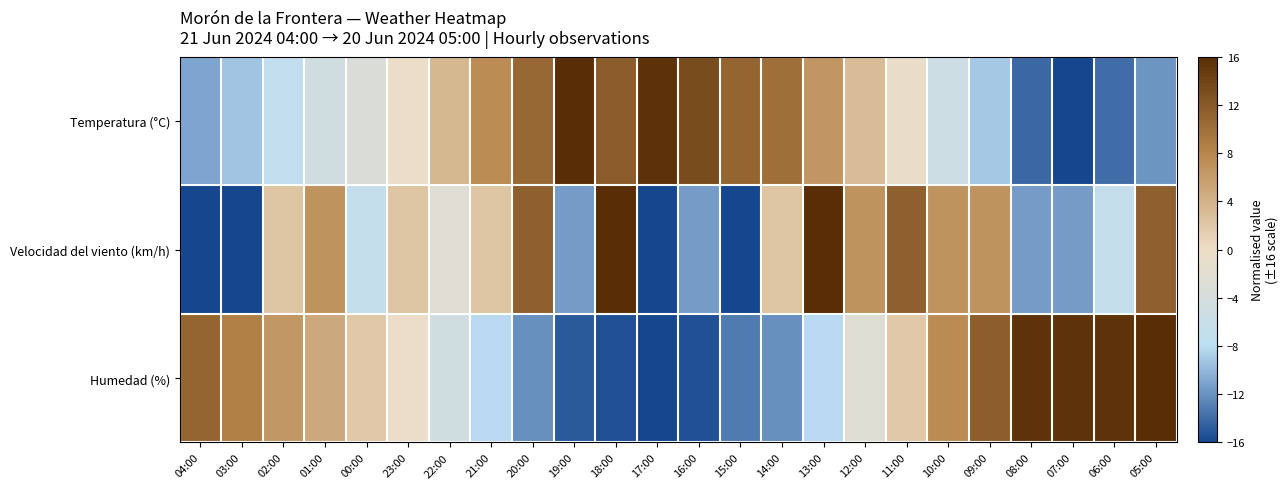

List the series in order of their peak value, lowest first.

Temperatura (°C), Velocidad del viento (km/h), Humedad (%)